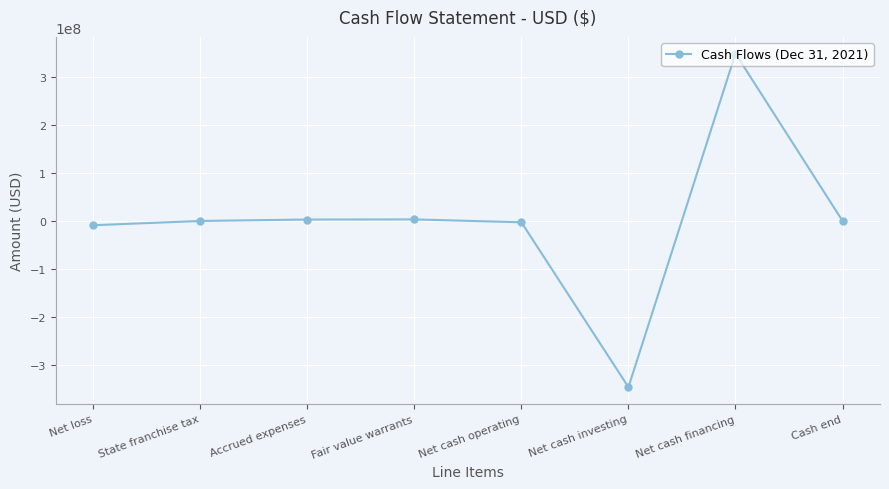

What value does the data have at Net loss, to the nearest 10?

-8679470